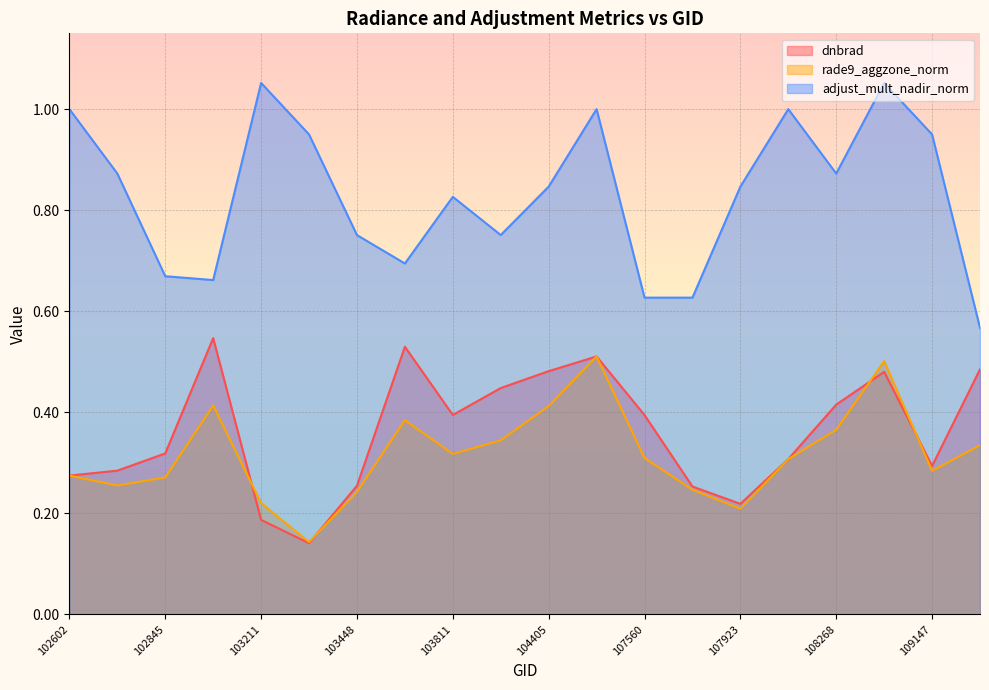

True or false: rade9_aggzone_norm has a value of 0.4 at 103694.

True